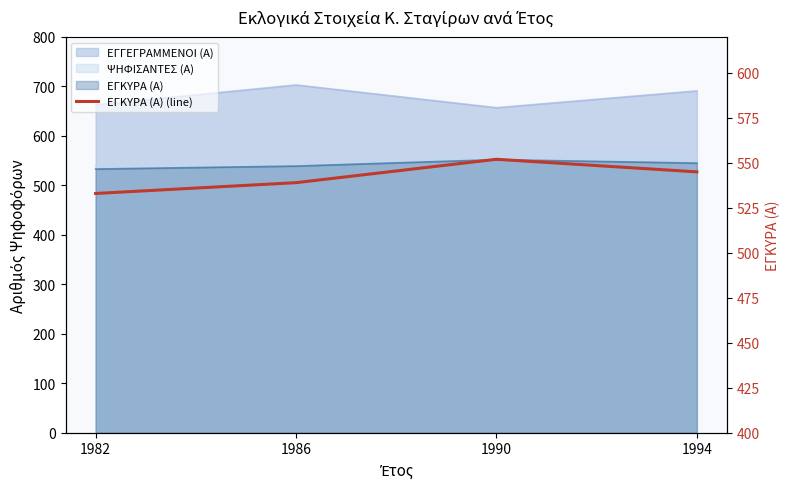

How many interior local peaks (higher than both neighbors) does the data have?

1